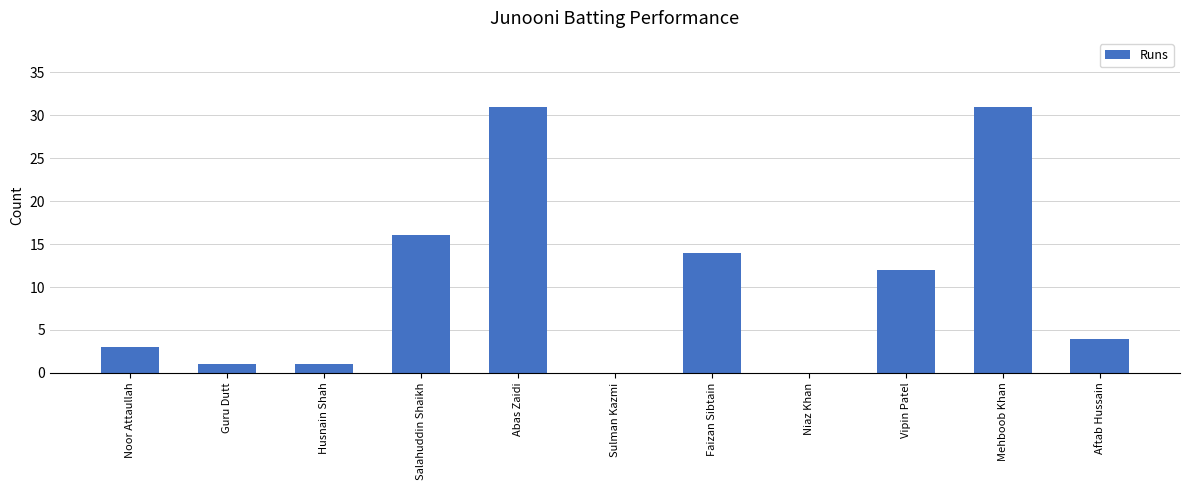

What is the maximum value shown in the chart?

31